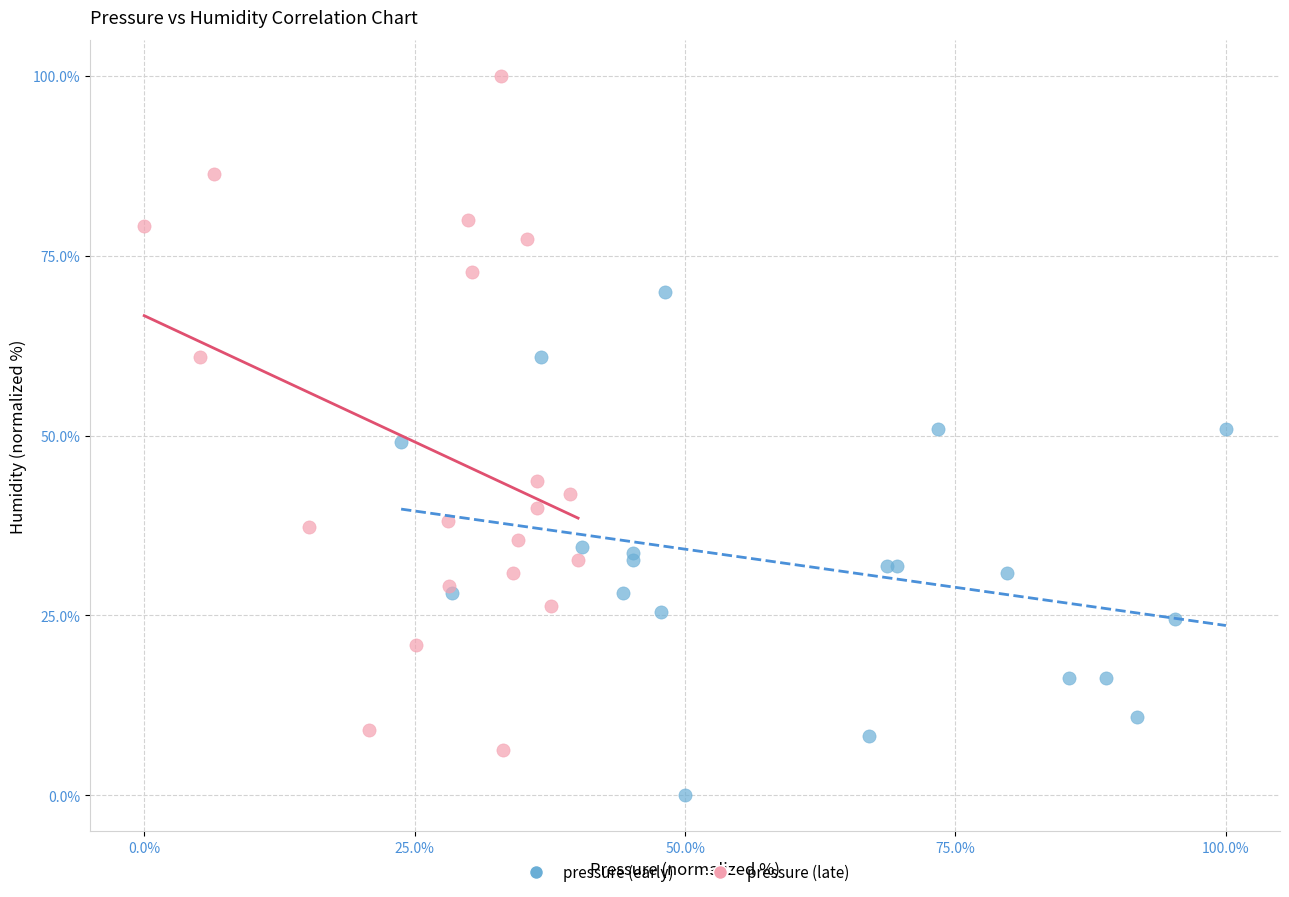

Which series contains the highest Y value?

pressure (late)